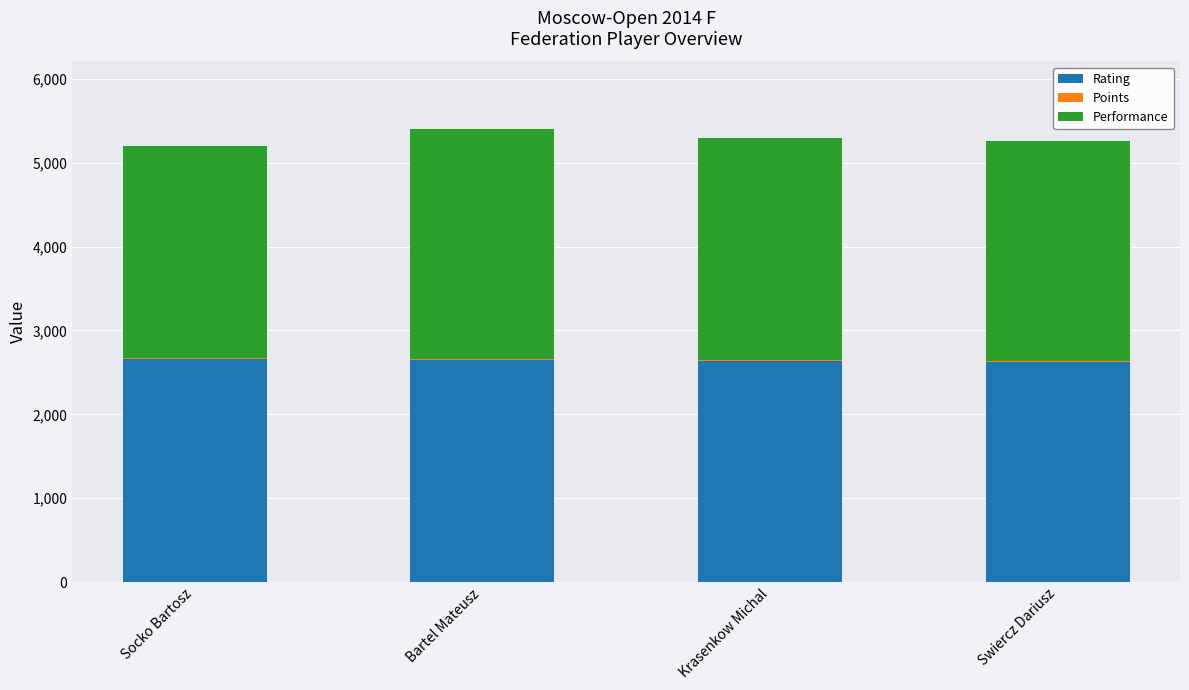

The value of Rating at Bartel Mateusz is 2651. True or false?

True